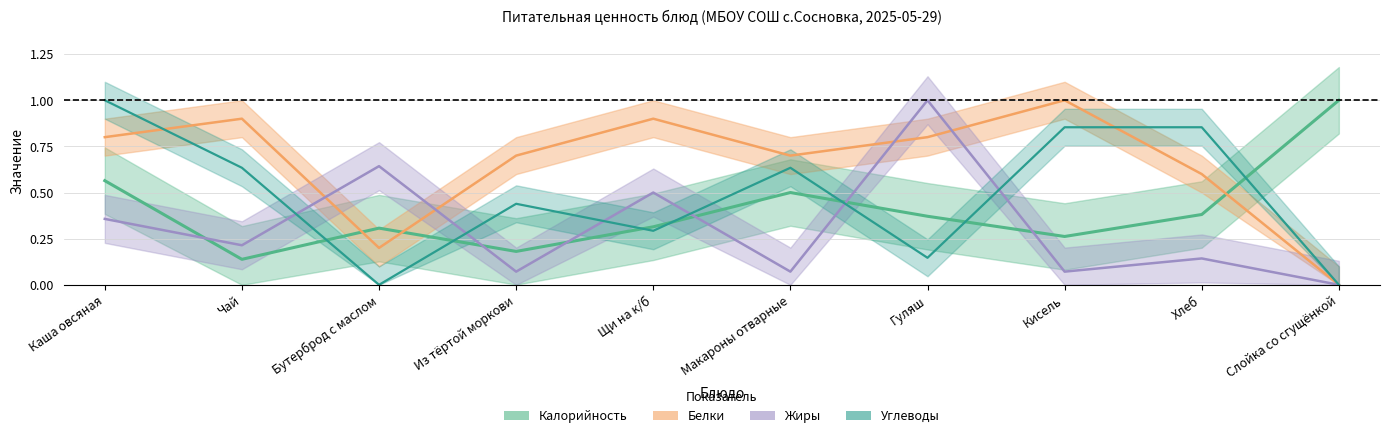

At which label is Белки closest to 0?

Слойка со сгущёнкой